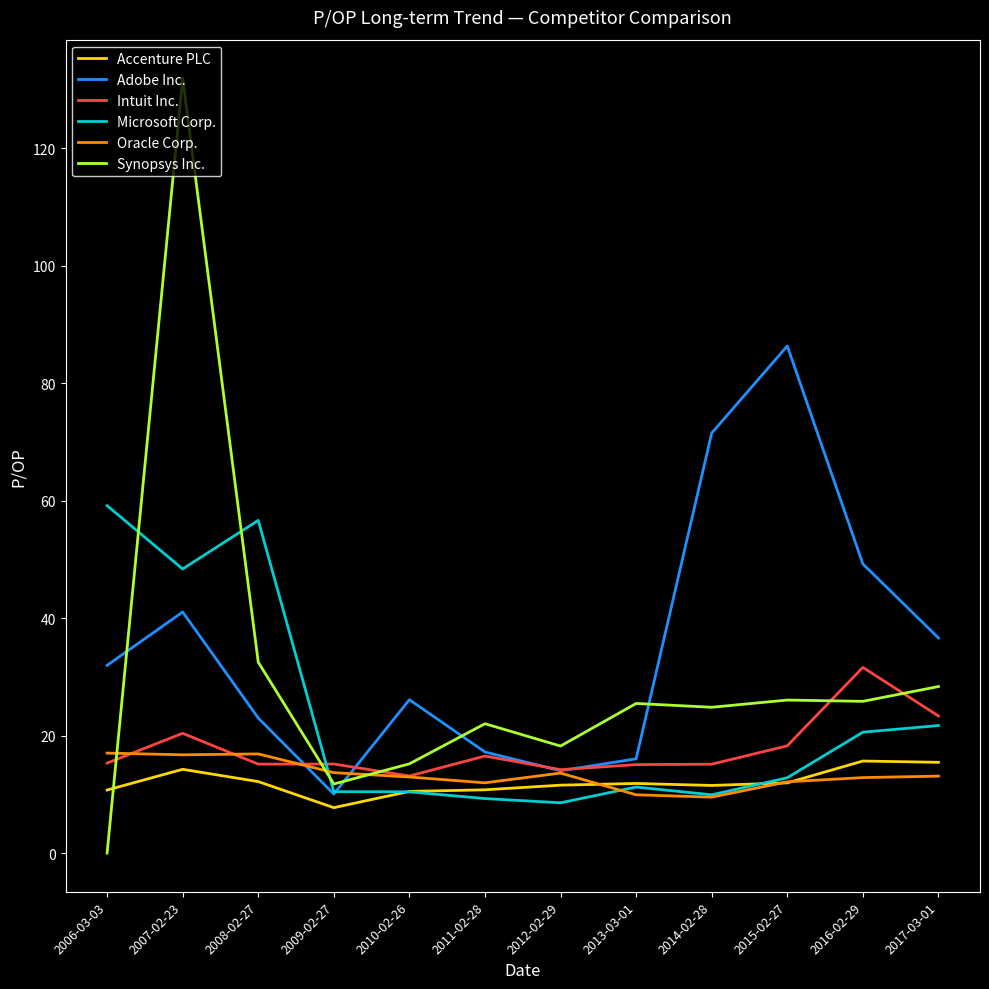

What value does the Adobe Inc. series have at 2016-02-29?

49.2